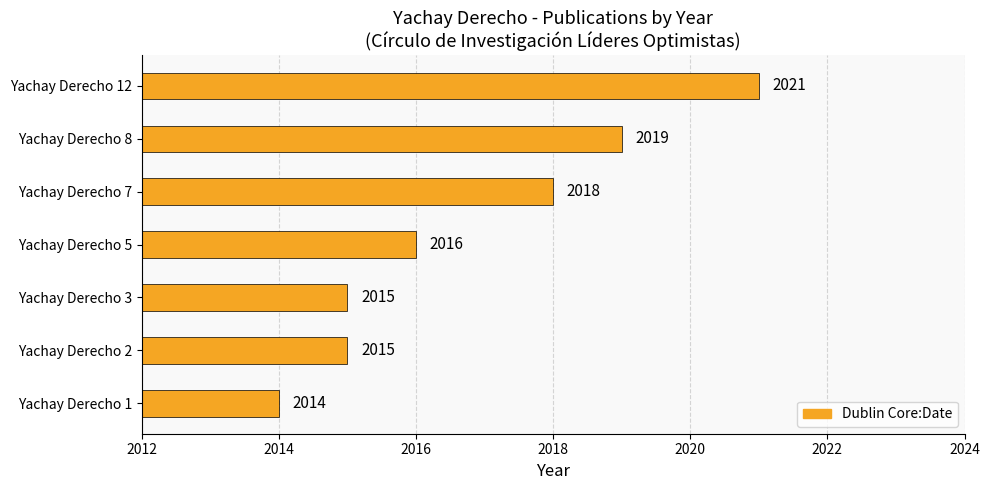

Reading bottom to top, what are all the values shown in this chart?

2014	2015	2015	2016	2018	2019	2021